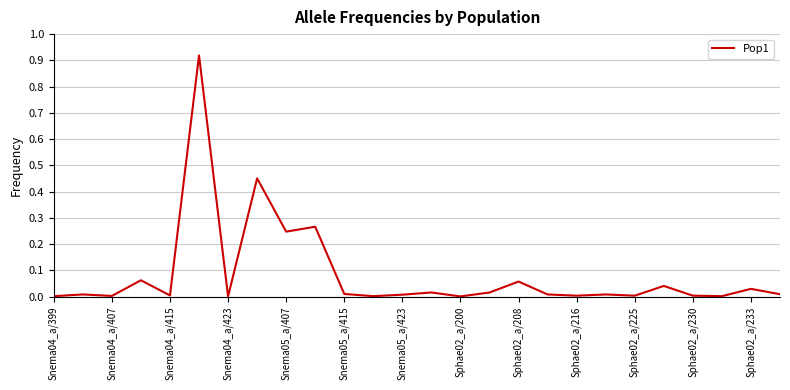

The value at Snema05_a/407 is 0.1. True or false?

False